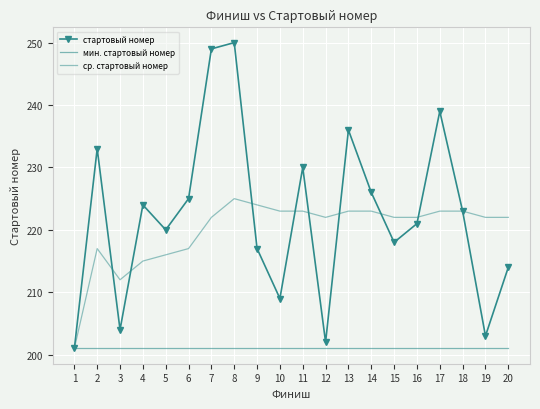

What is the value of the мин. стартовый номер point at the 14th from the left?

201